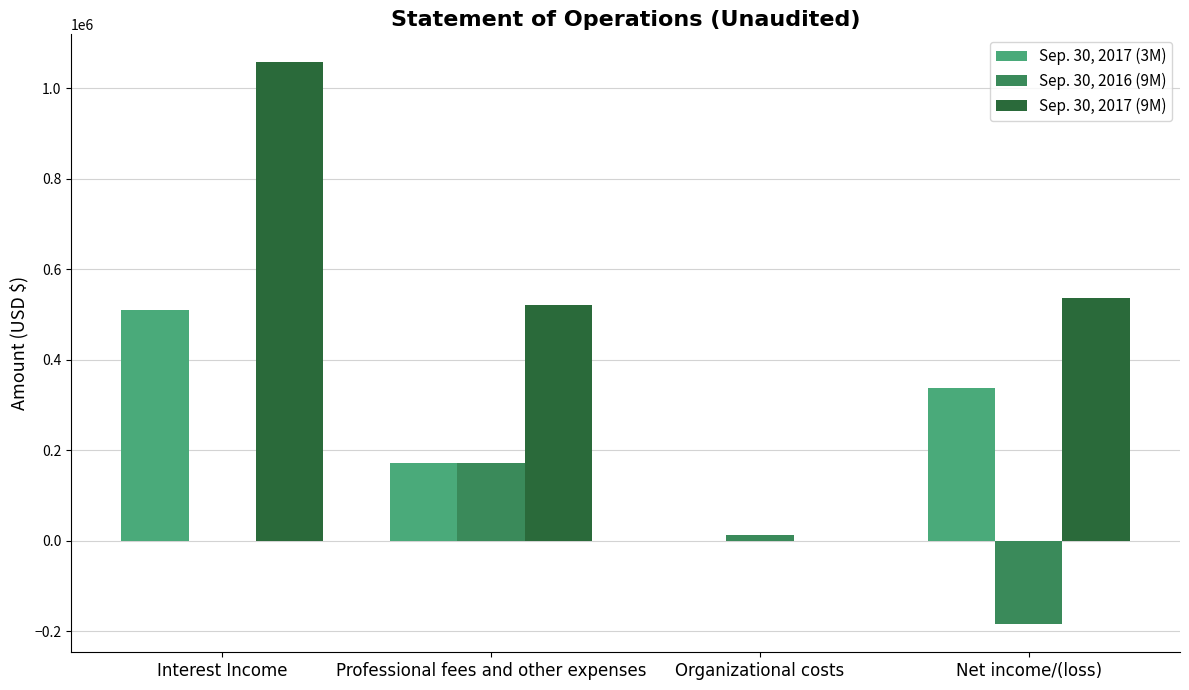

Which series has the largest total across all categories?

Sep. 30, 2017 (9M)